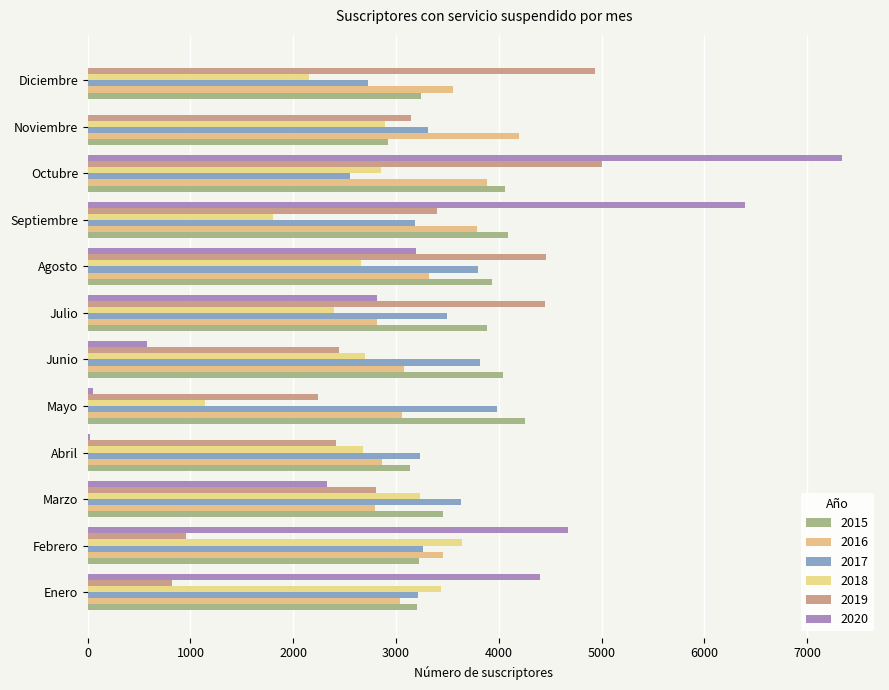

How many data points does each series have?

12